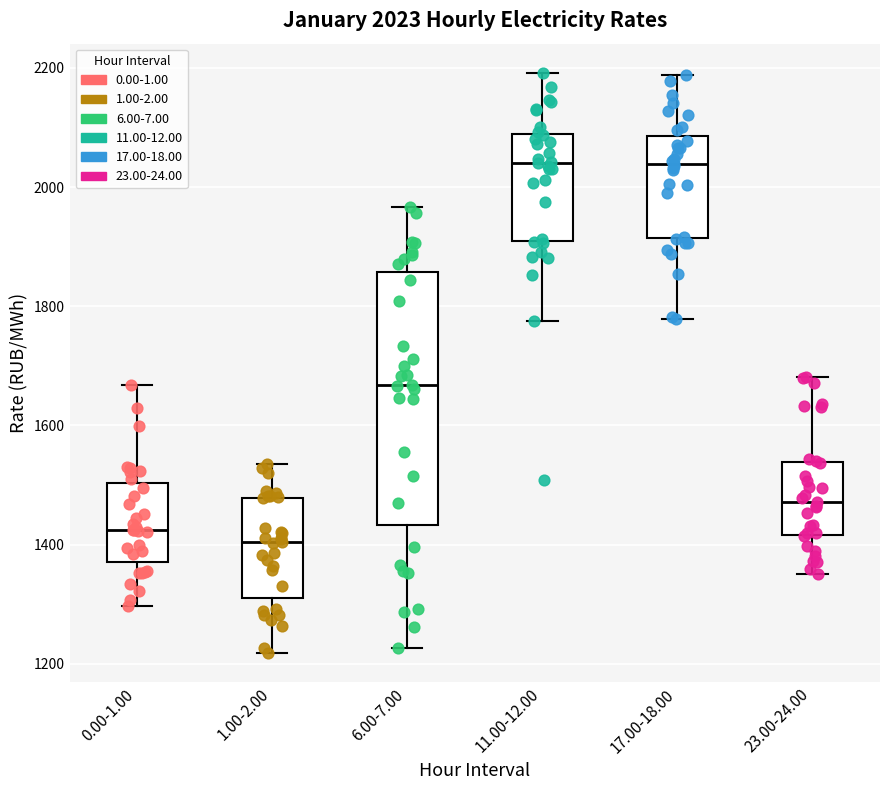

Which box is the tallest, from its lower edge to its upper edge?

6.00-7.00